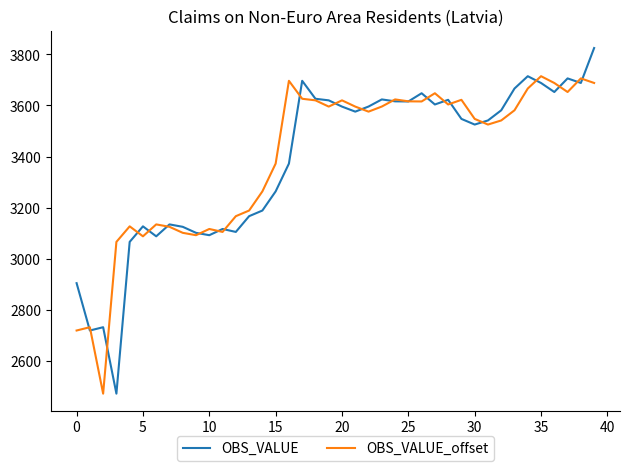

Rank the series by their maximum value, from lowest to highest.

OBS_VALUE_offset, OBS_VALUE